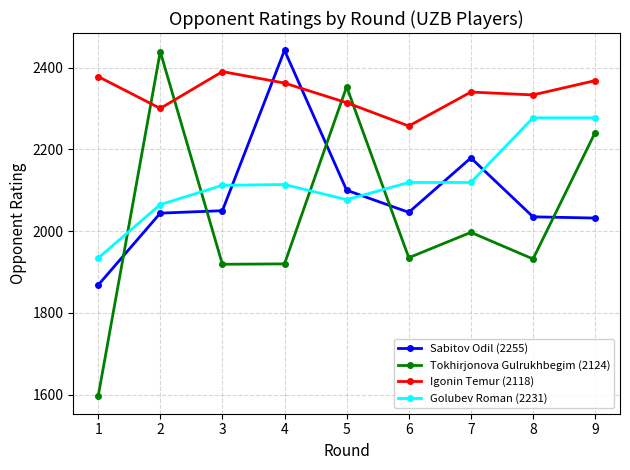

True or false: Golubev Roman (2231) and Igonin Temur (2118) cross at least once.

False